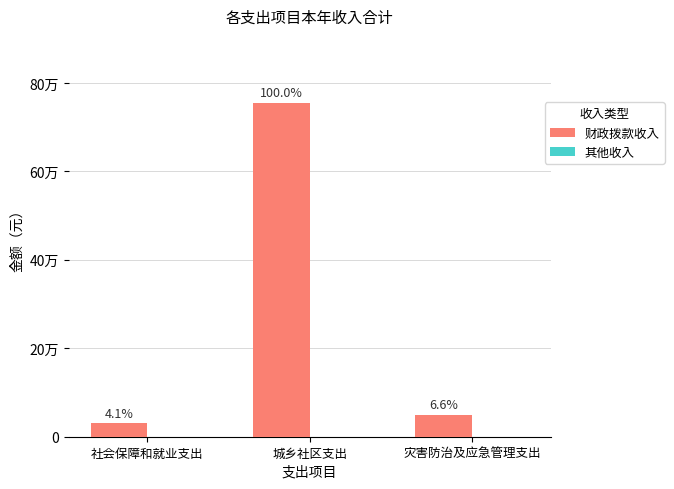

Are the bars horizontal?

No